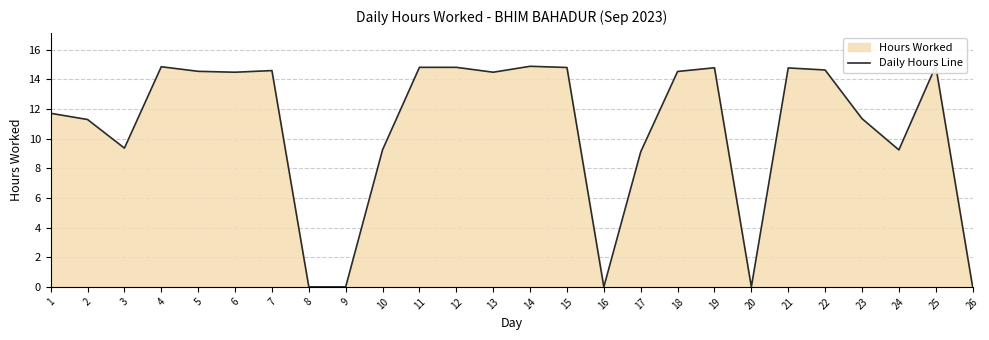

How many data points does each series have?

26